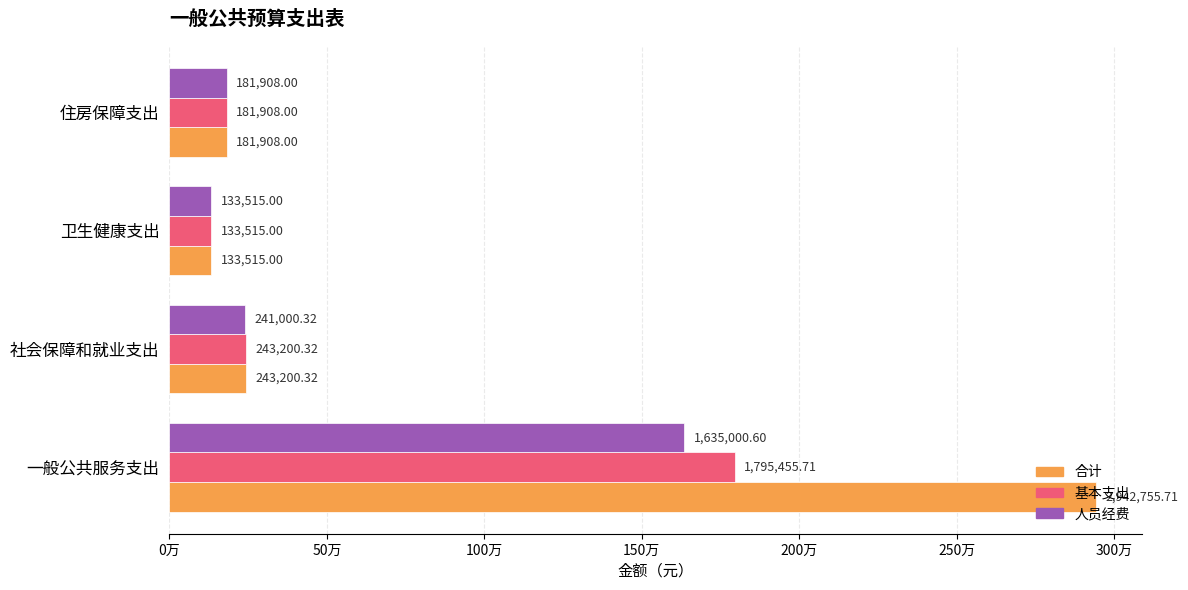

Reading left to right, what are all the values shown in this chart?

合计: 2942755.7	243200.3	133515.0	181908.0
基本支出: 1795455.7	243200.3	133515.0	181908.0
人员经费: 1635000.6	241000.3	133515.0	181908.0